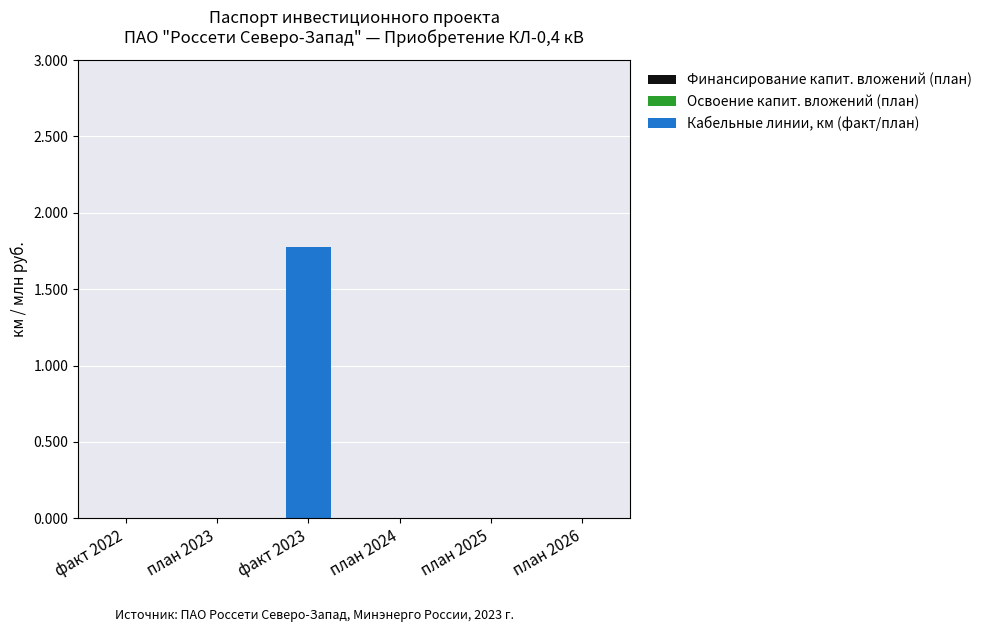

Reading left to right, what are all the values shown in this chart?

факт 2022=0.0	план 2023=0.0	факт 2023=1.8	план 2024=0.0	план 2025=0.0	план 2026=0.0